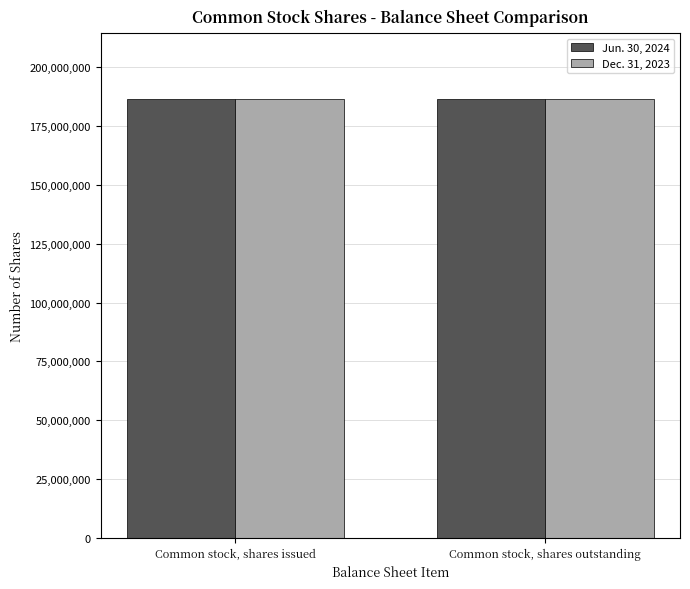

Reading right to left, transcribe all the data shown in this chart.

Jun. 30, 2024: Common stock, shares outstanding=186516405	Common stock, shares issued=186516405
Dec. 31, 2023: Common stock, shares outstanding=186426281	Common stock, shares issued=186426281